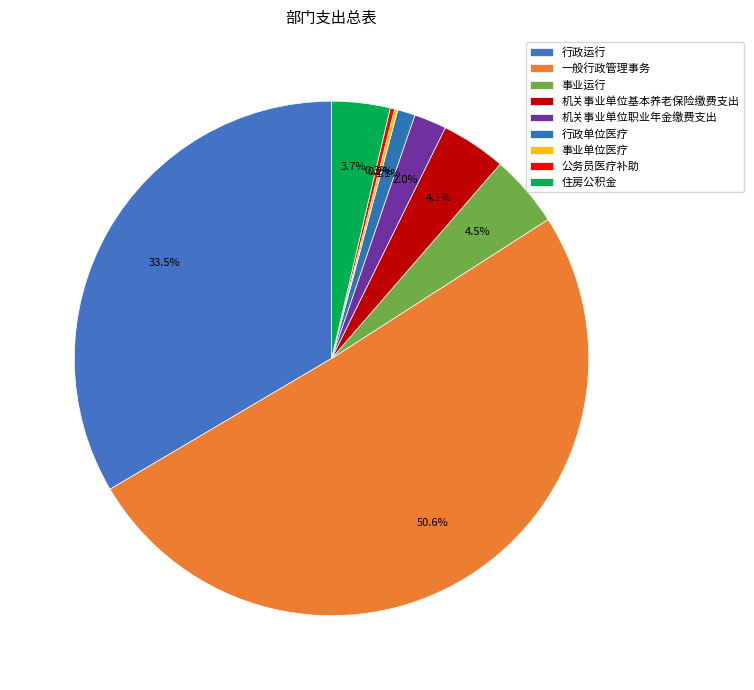

Which slice is the largest?

一般行政管理事务